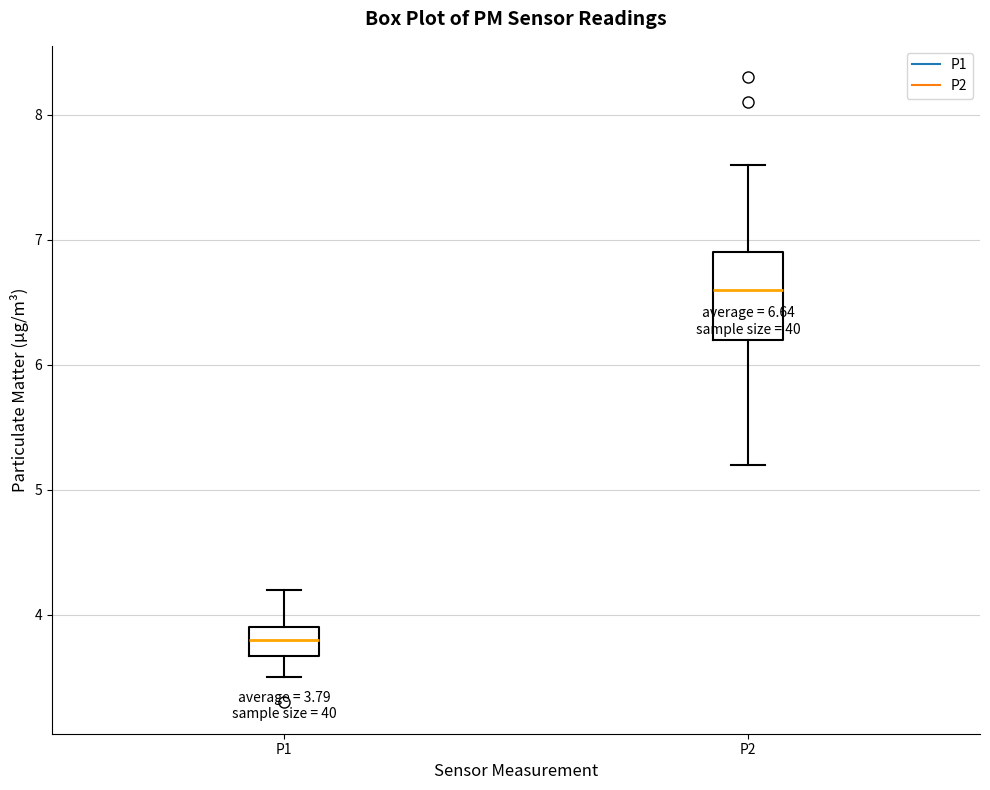

Which box's median line is the highest?

P2